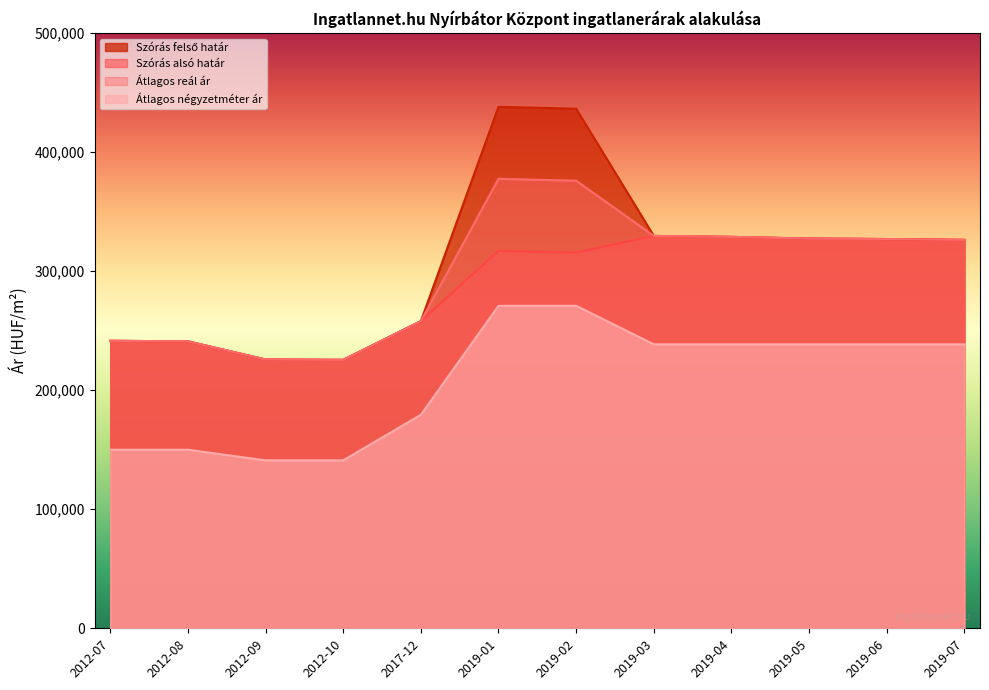

How many interior local valleys does the Átlagos reál ár series have?

1